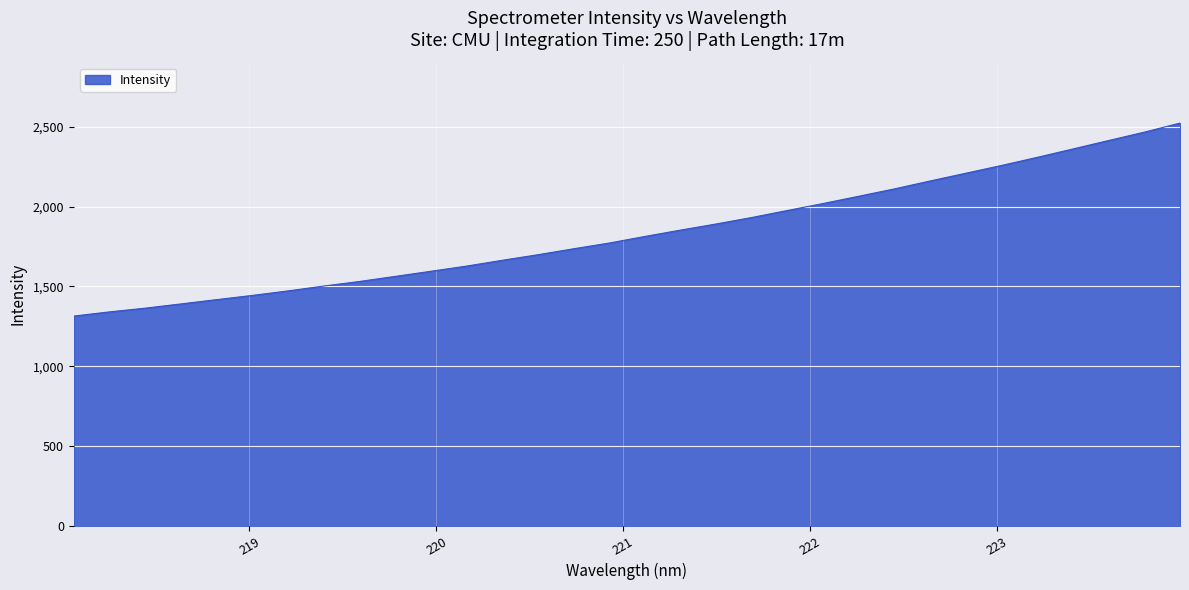

Does the chart have visible grid lines?

Yes